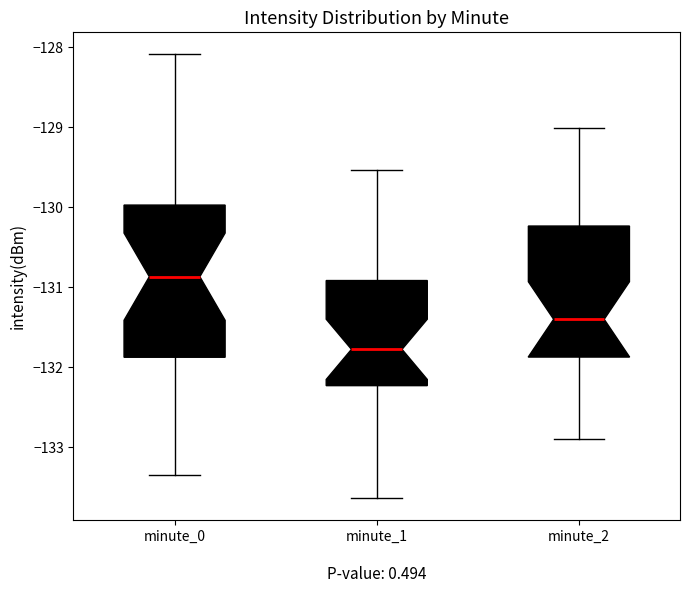

Which box's median line is the highest?

minute_0